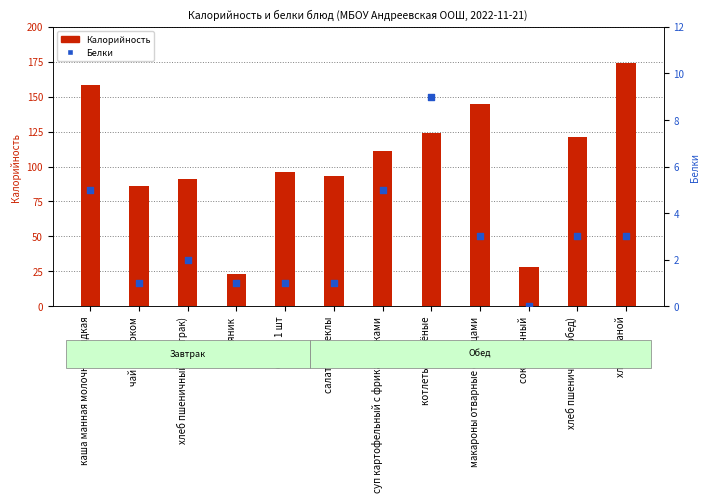

What are all the series names shown in the legend?

Калорийность, Белки